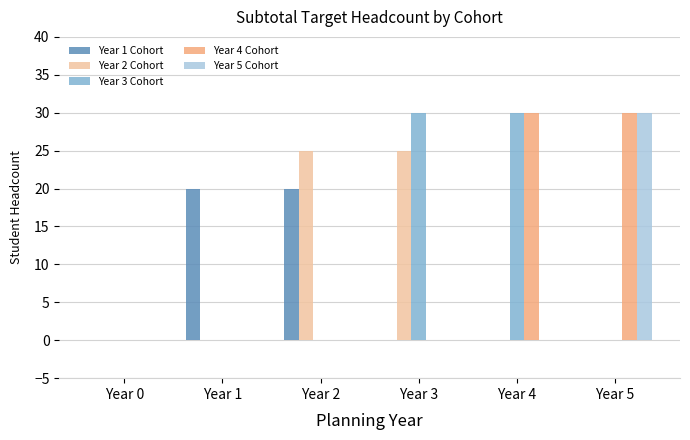

Between Year 2 and Year 3, which series saw the biggest shift?

Year 3 Cohort